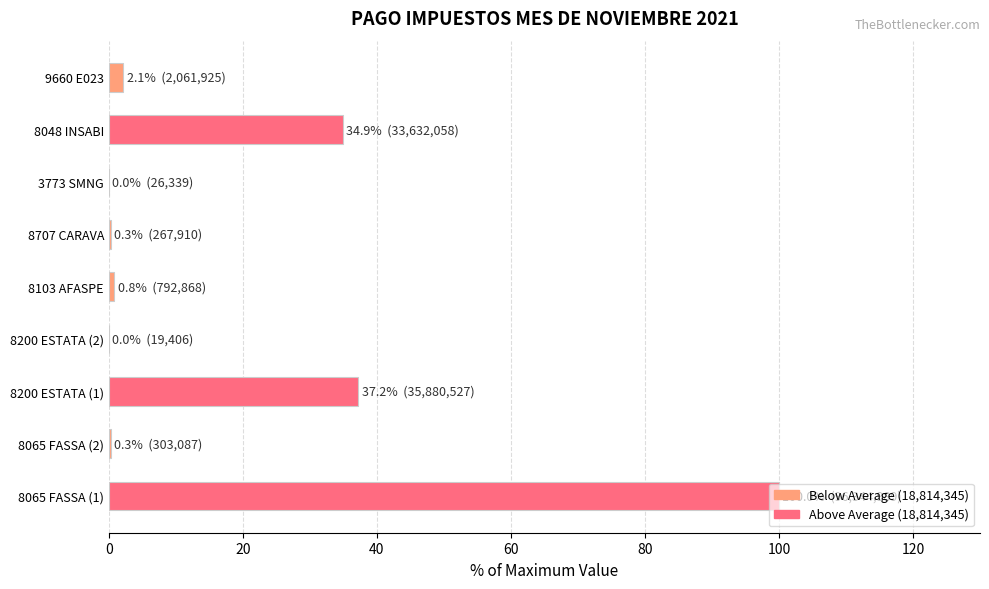

What is the sum of all values?

175.8